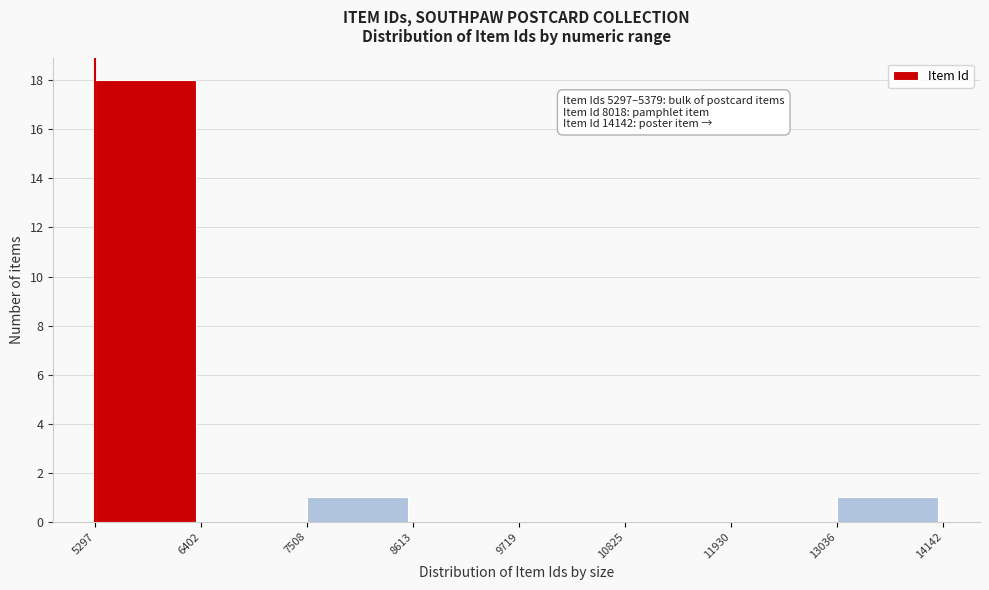

Over which range of the x-axis is the bar tallest?

5297 to 6402